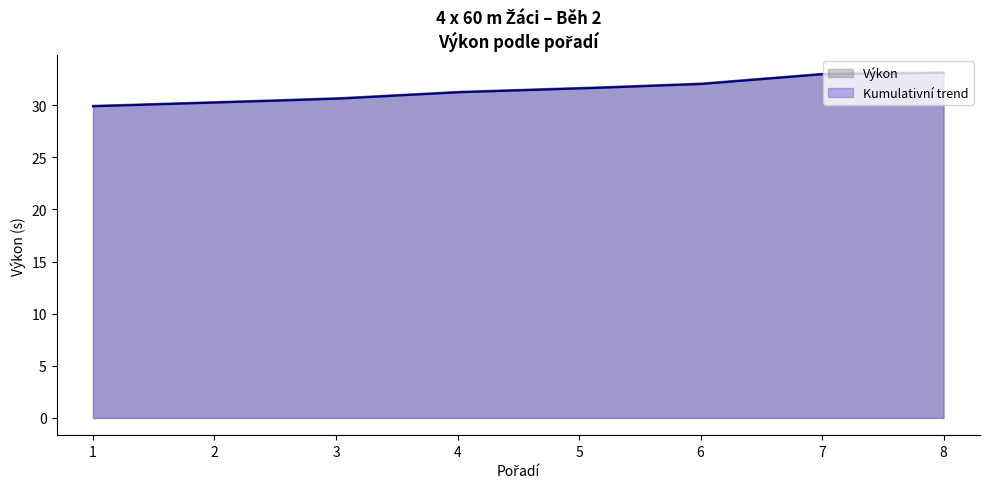

Is it true that the value at 5 is 8.1?

False